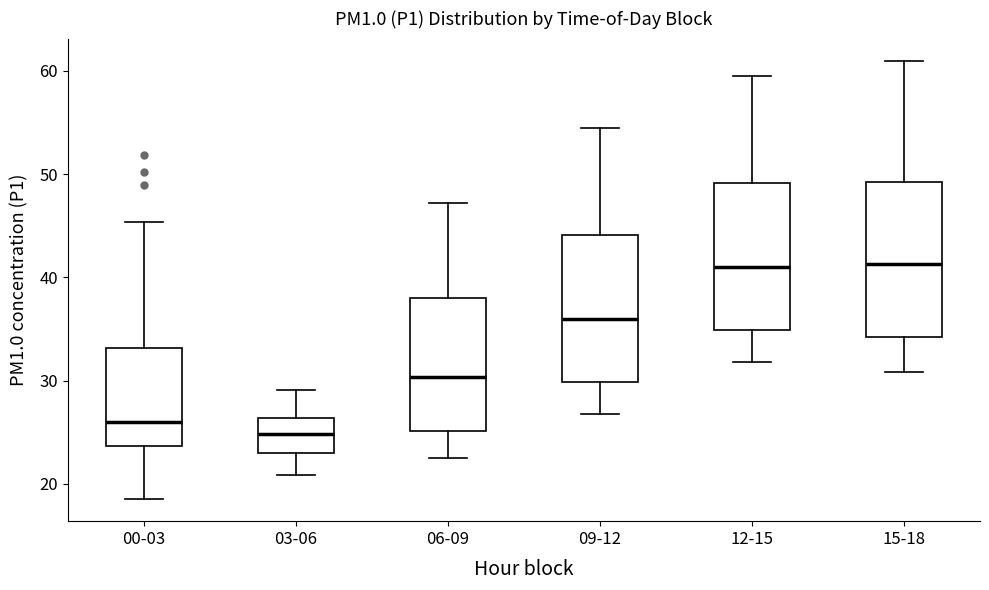

Reading left to right, read every box against the y-axis: the position of its median line, the range the box covers, and the ends of its whiskers. The values are not printed on the chart, so give them approximately, as read against the axis.

00-03: median 26, box 24 to 33, whiskers 19 to 45
03-06: median 25, box 23 to 26, whiskers 21 to 29
06-09: median 30, box 25 to 38, whiskers 23 to 47
09-12: median 36, box 30 to 44, whiskers 27 to 55
12-15: median 41, box 35 to 49, whiskers 32 to 60
15-18: median 41, box 34 to 49, whiskers 31 to 61